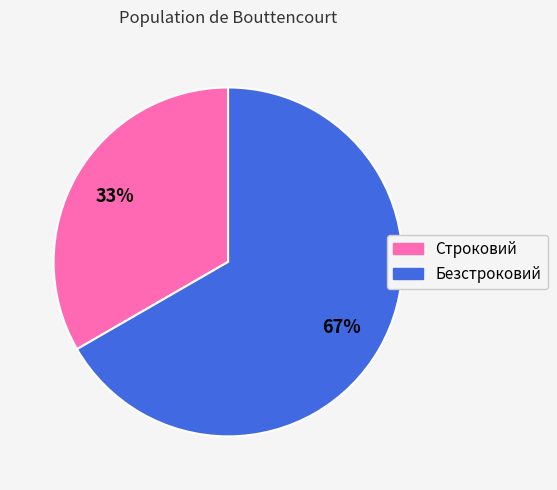

Between Безстроковий and Строковий, which is larger?

Безстроковий